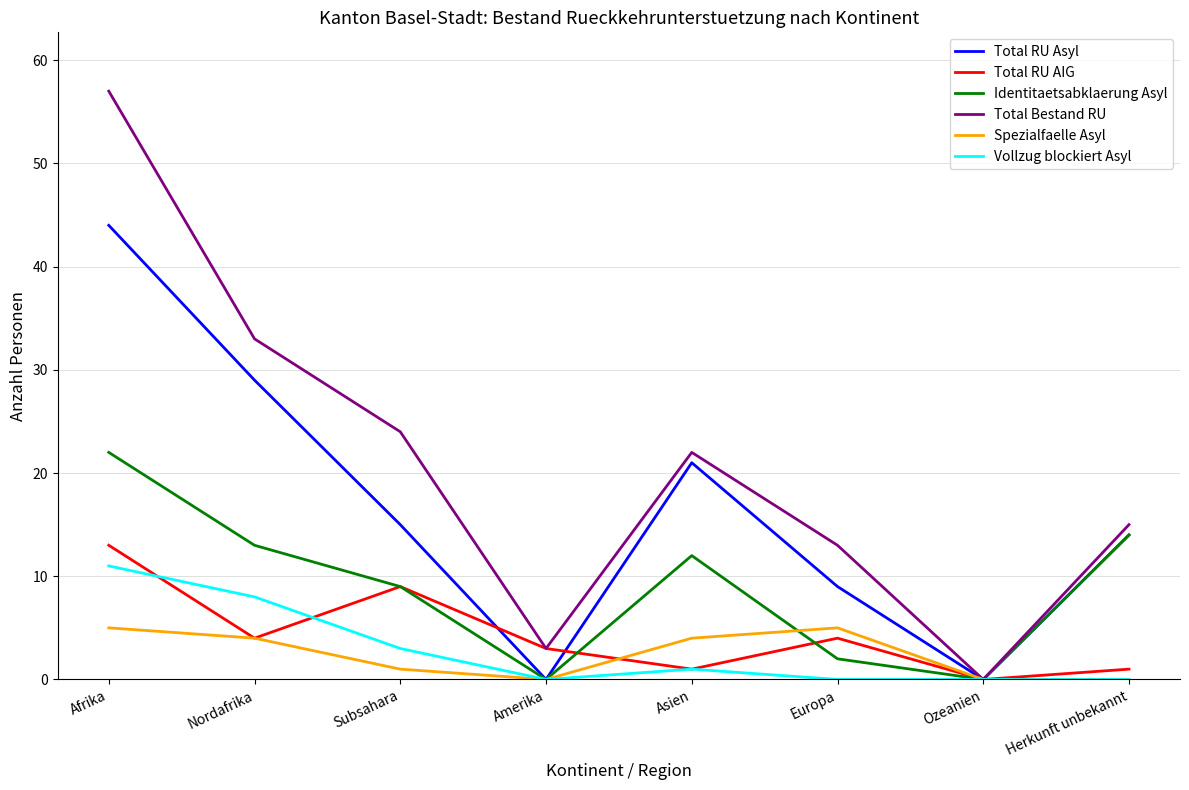

What are all the series names shown in the legend?

Total RU Asyl, Total RU AIG, Identitaetsabklaerung Asyl, Total Bestand RU, Spezialfaelle Asyl, Vollzug blockiert Asyl